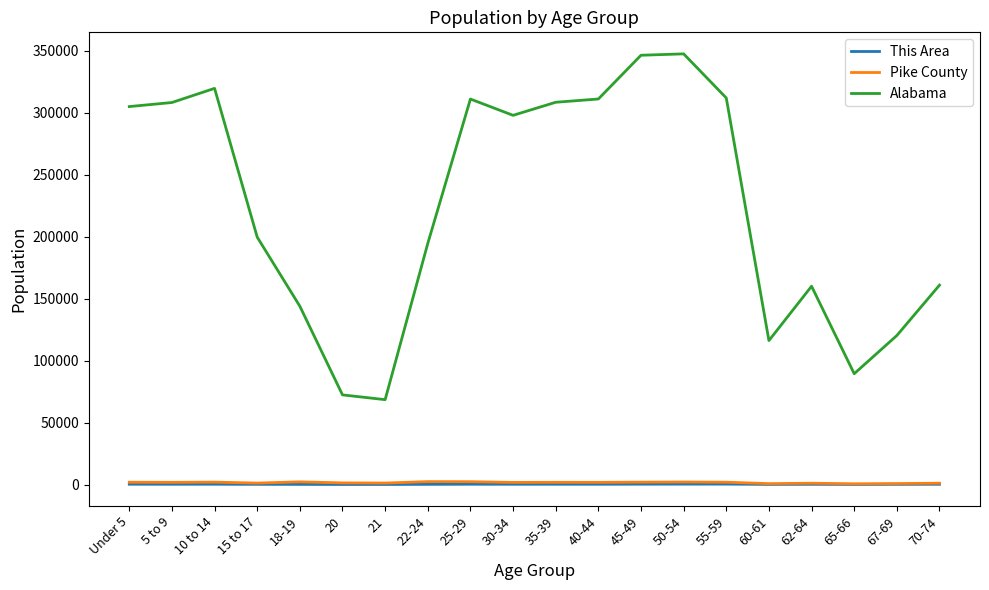

At which label is Alabama closest to 207979?

15 to 17